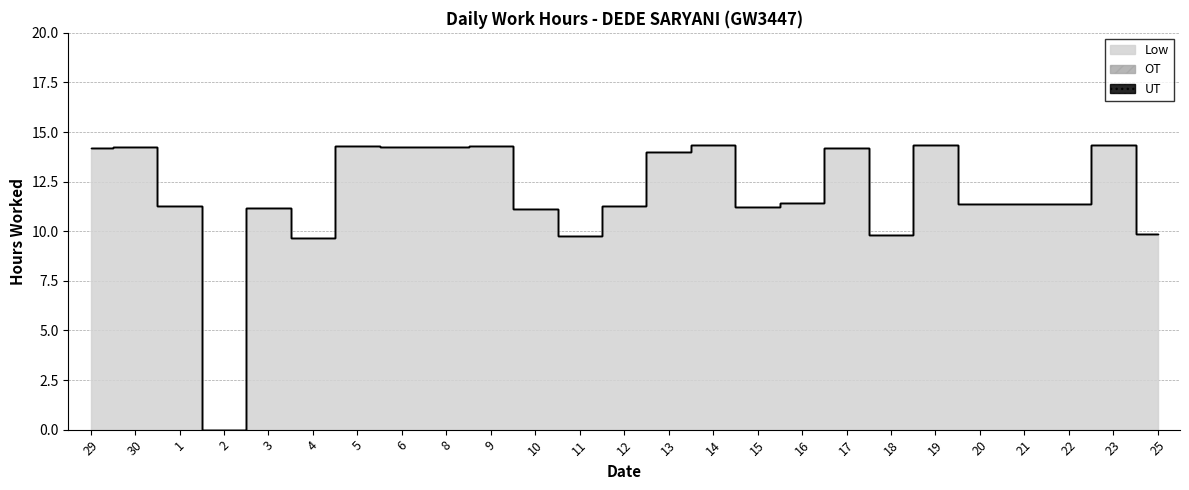

List the labels in order of UT value, largest first.

29, 30, 1, 2, 3, 4, 5, 6, 8, 9, 10, 11, 12, 13, 14, 15, 16, 17, 18, 19, 20, 21, 22, 23, 25